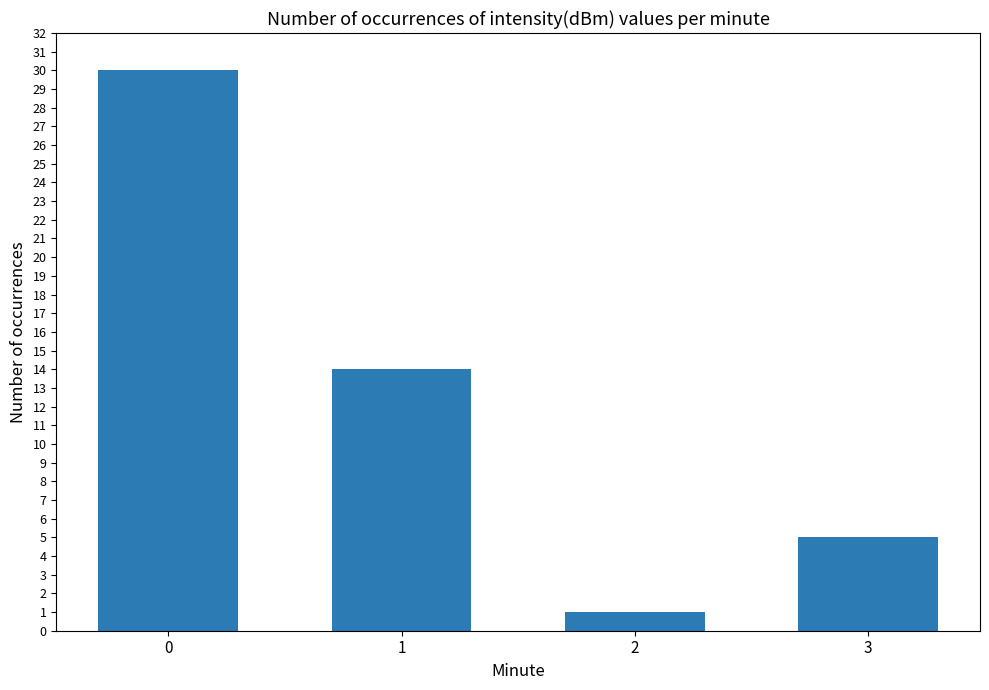

Reading left to right, what are all the values shown in this chart?

0=30	1=14	2=1	3=5